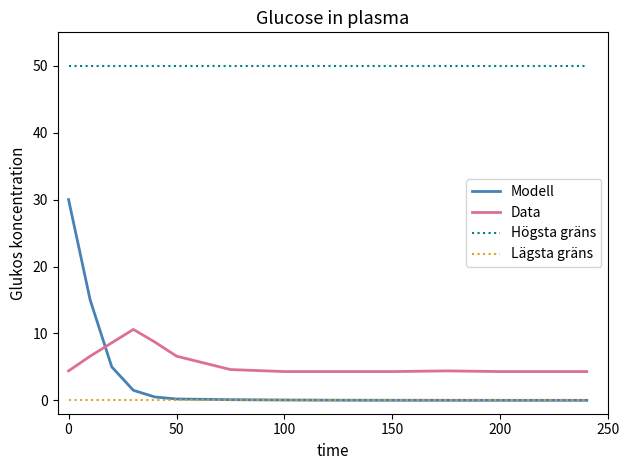

What are all the series names shown in the legend?

Modell, Data, Högsta gräns, Lägsta gräns